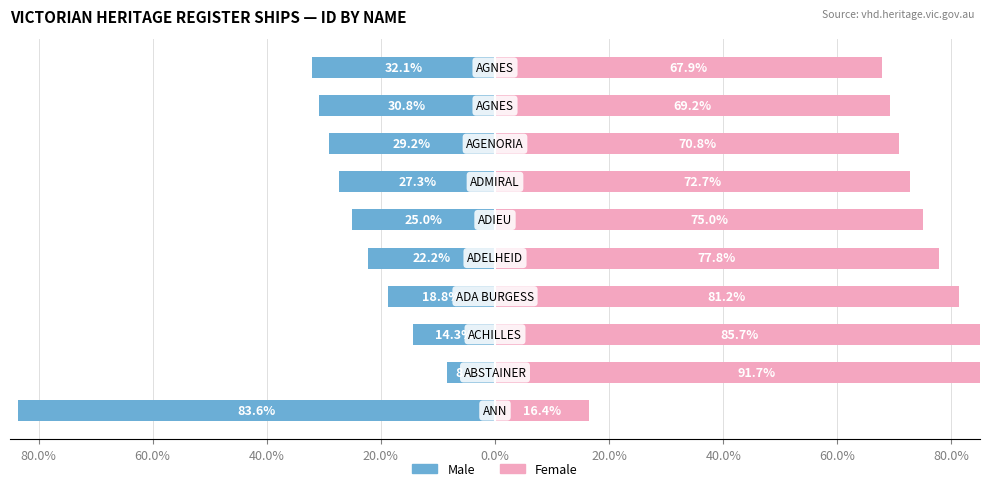

What is the greatest value displayed?

91.7